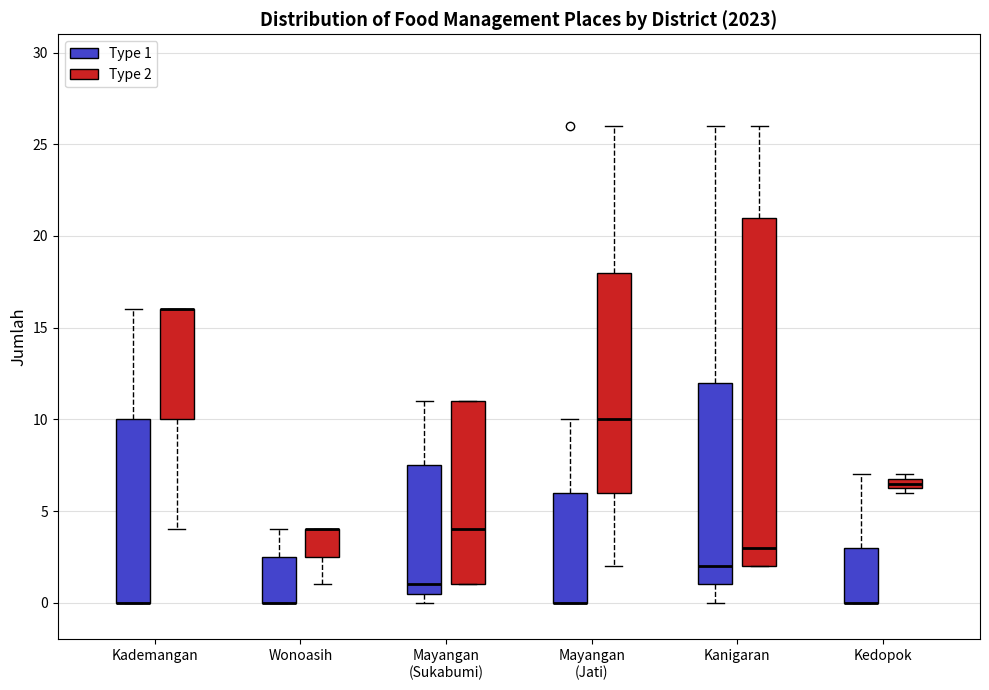

Where is the upper edge of the box for Kanigaran (Type 1) on the y-axis? The values are not printed on the chart, so give them approximately, as read against the axis.

12.0